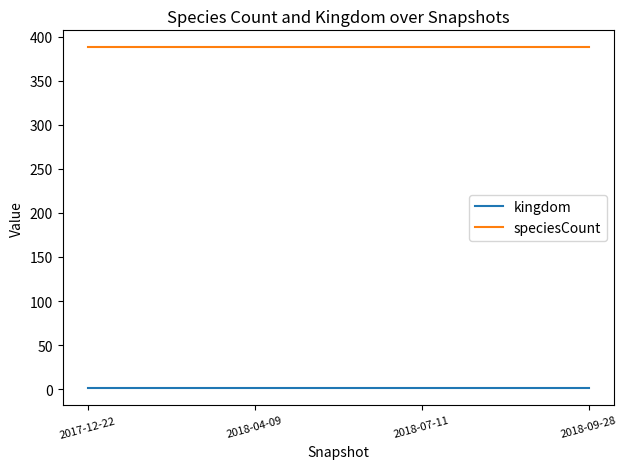

What are all the series names shown in the legend?

kingdom, speciesCount